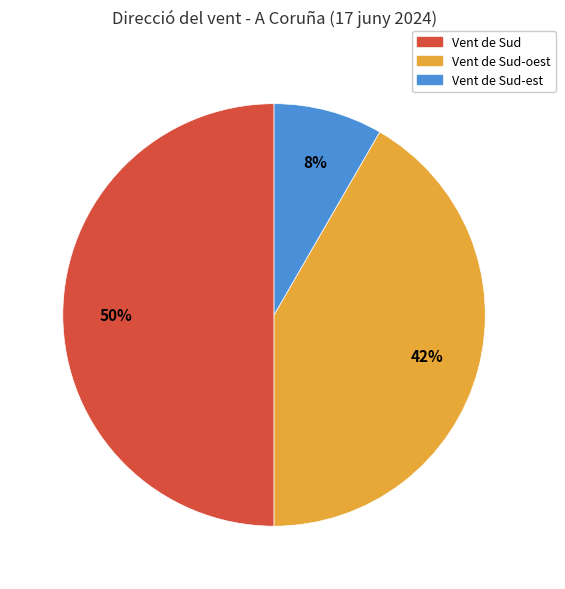

To the nearest percent, what is the average slice percentage?

33%